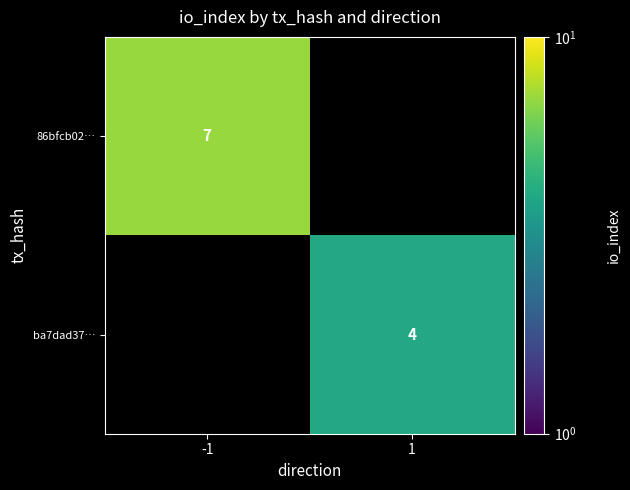

The 86bfcb02… series shows 7 at -1. True or false?

True